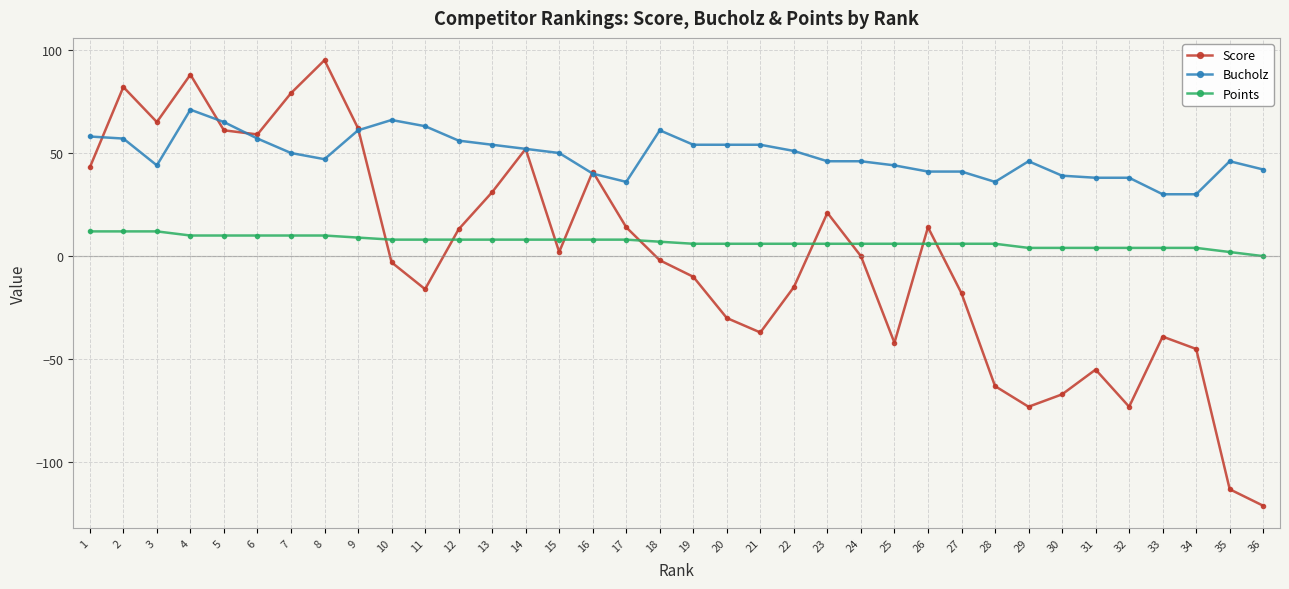

Reading left to right, transcribe all the data shown in this chart.

Score: 1=43	2=82	3=65	4=88	5=61	6=59	7=79	8=95	9=62	10=-3	11=-16	12=13	13=31	14=52	15=2	16=41	17=14	18=-2	19=-10	20=-30	21=-37	22=-15	23=21	24=0	25=-42	26=14	27=-18	28=-63	29=-73	30=-67	31=-55	32=-73	33=-39	34=-45	35=-113	36=-121
Bucholz: 1=58	2=57	3=44	4=71	5=65	6=57	7=50	8=47	9=61	10=66	11=63	12=56	13=54	14=52	15=50	16=40	17=36	18=61	19=54	20=54	21=54	22=51	23=46	24=46	25=44	26=41	27=41	28=36	29=46	30=39	31=38	32=38	33=30	34=30	35=46	36=42
Points: 1=12	2=12	3=12	4=10	5=10	6=10	7=10	8=10	9=9	10=8	11=8	12=8	13=8	14=8	15=8	16=8	17=8	18=7	19=6	20=6	21=6	22=6	23=6	24=6	25=6	26=6	27=6	28=6	29=4	30=4	31=4	32=4	33=4	34=4	35=2	36=0